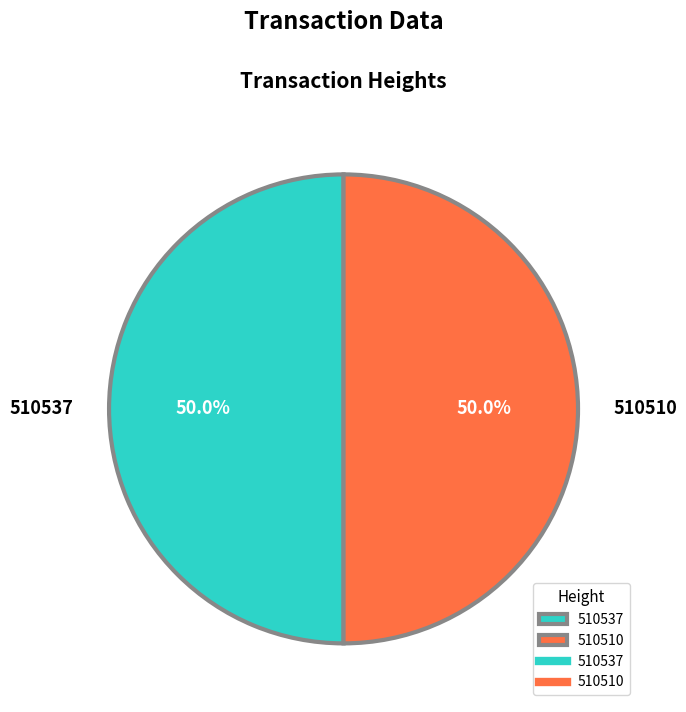

How much of the chart is everything except 510537?

50.0%